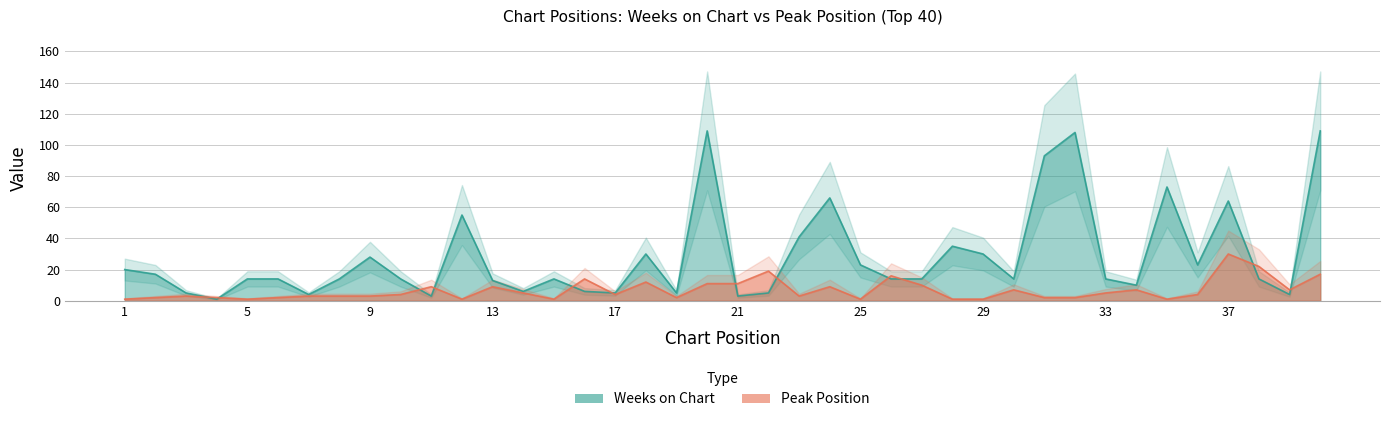

In Weeks on Chart, how many points are lower than both neighbors (excluding endpoints)?

11